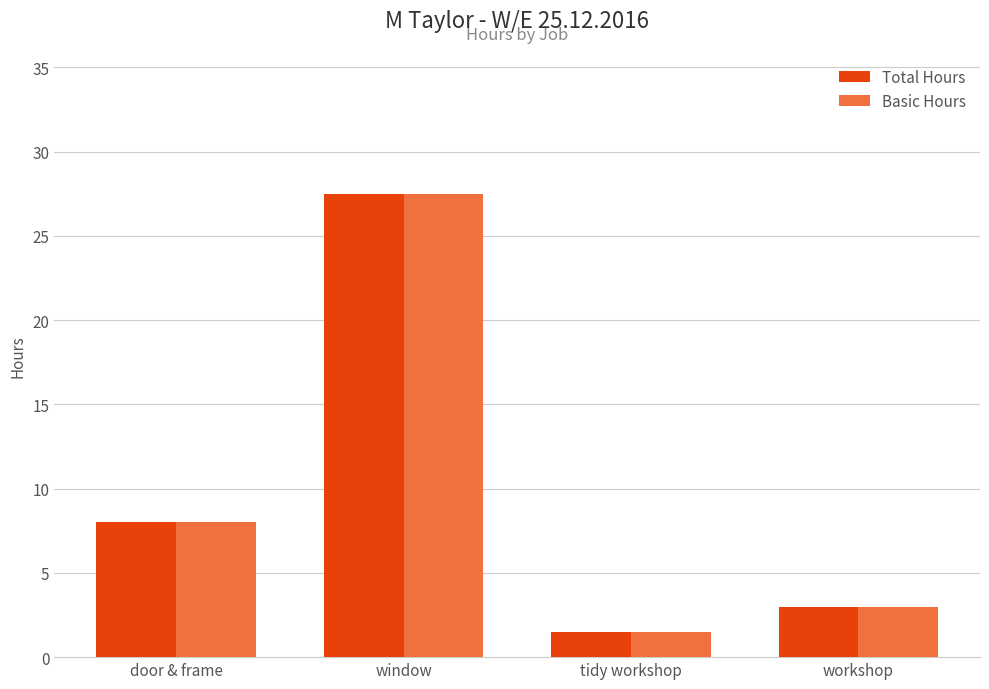

At which category is the sum across all series the highest?

window